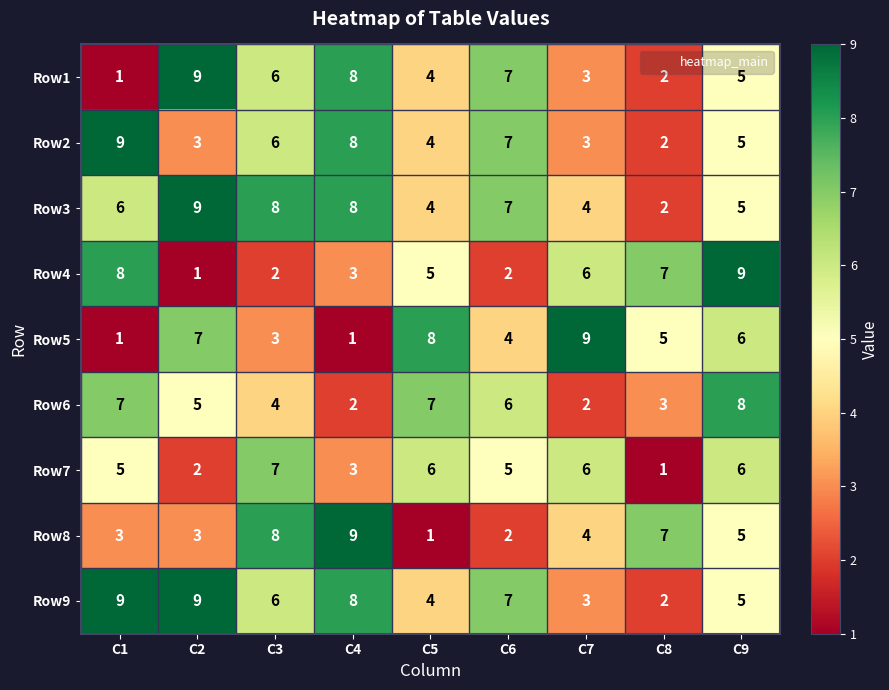

The value of Row6 at C7 is 1. True or false?

False